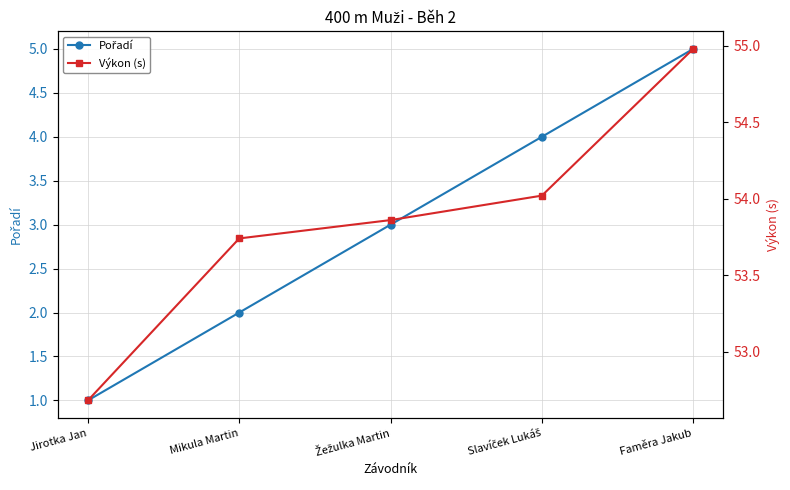

True or false: Výkon (s) and Pořadí intersect in this chart.

False